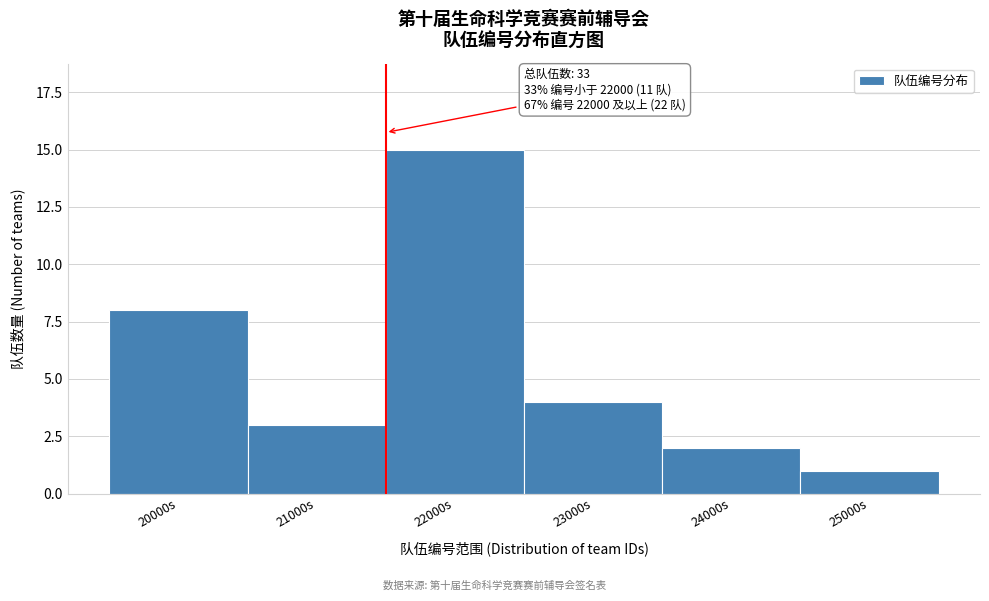

Reading left to right, list all the values displayed in this chart.

20000s=8	21000s=3	22000s=15	23000s=4	24000s=2	25000s=1